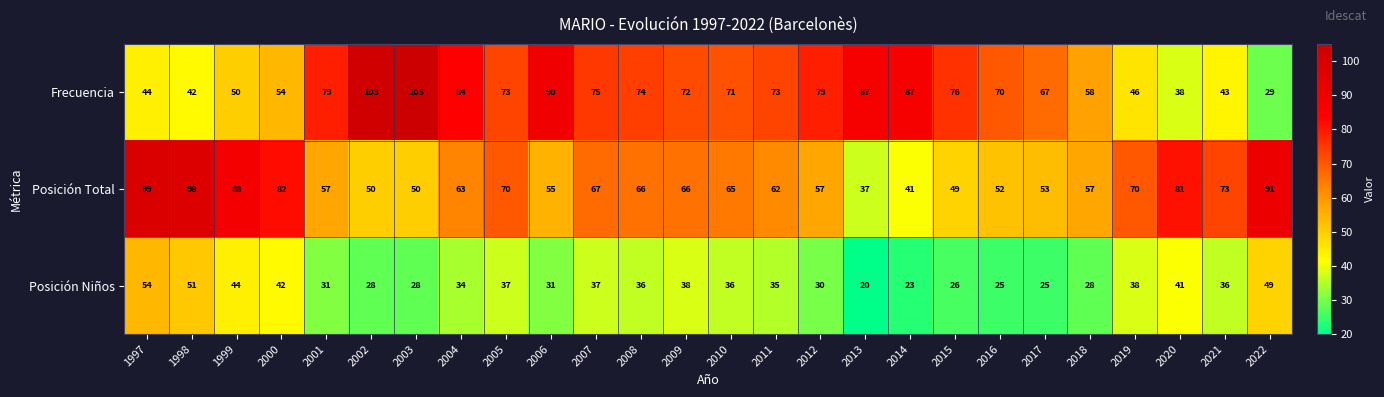

What is the highest value of the Posición Niños series?

54